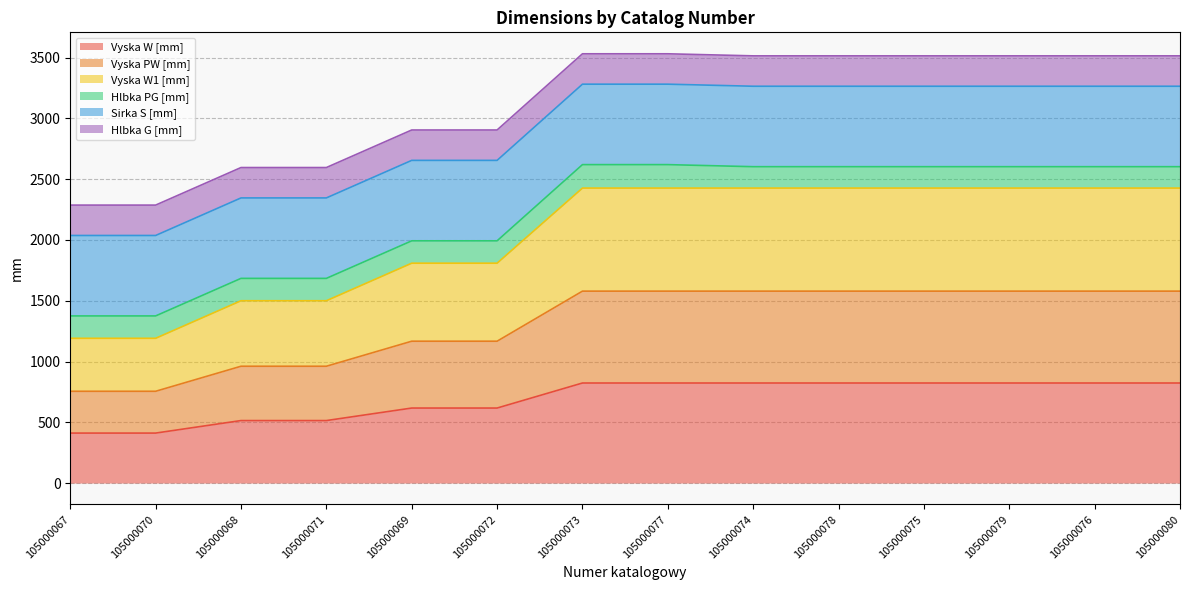

What is the maximum value for Vyska W [mm]?

823